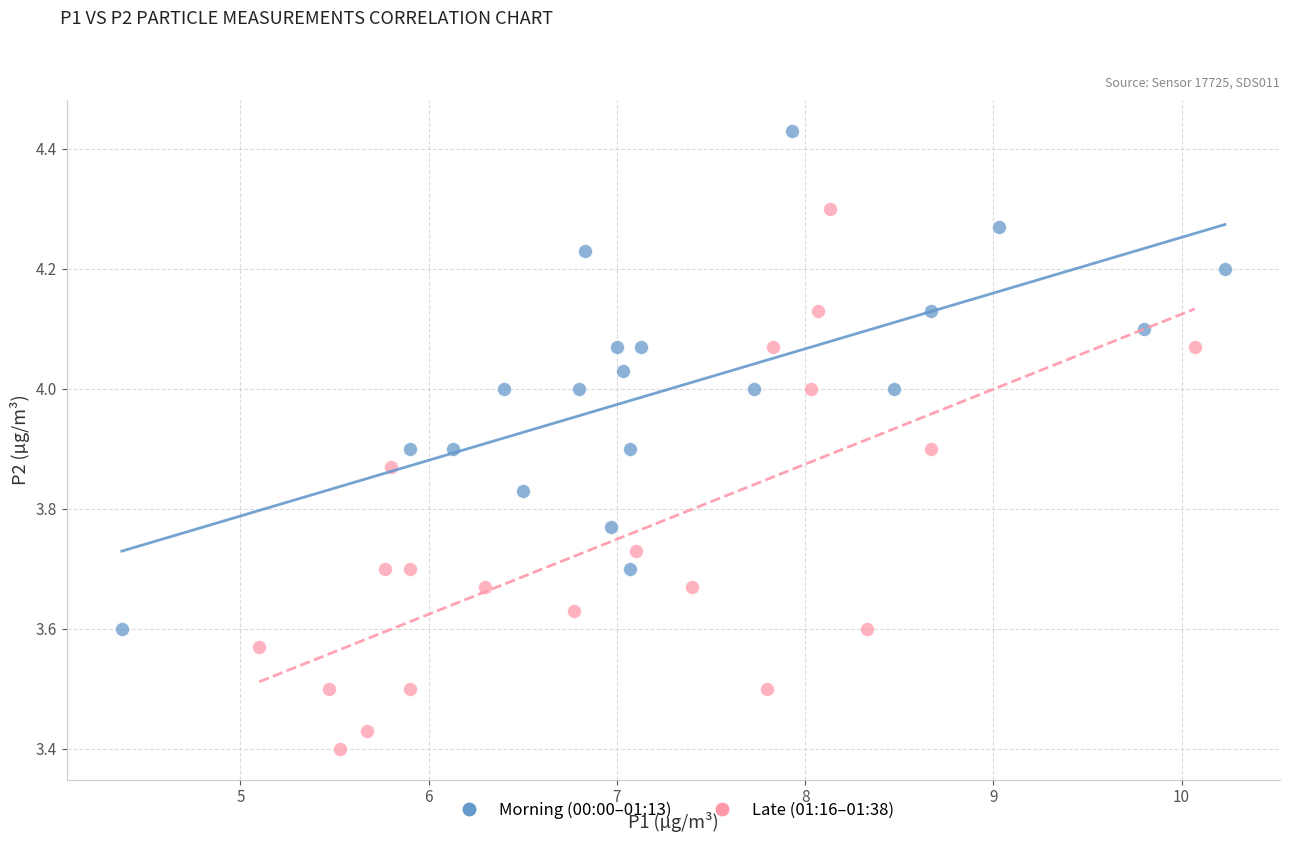

Which series reaches the minimum Y coordinate?

Late (01:16–01:38)